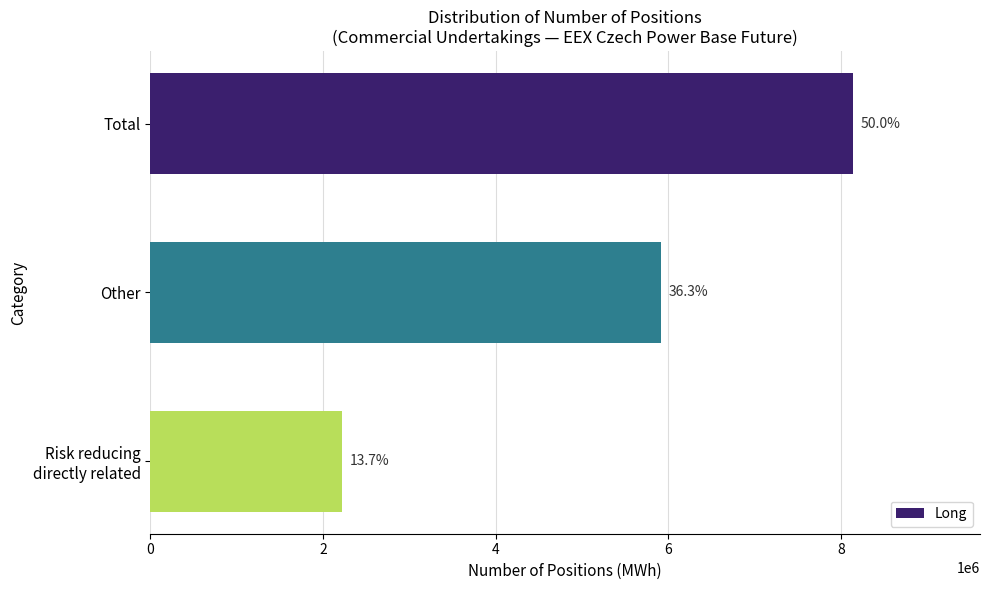

How many bars are there in total?

3